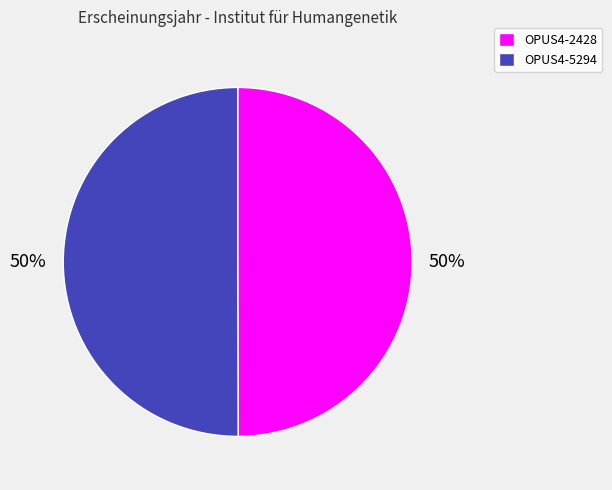

What is the ratio of the value at OPUS4-2428 to the value at OPUS4-5294?

1.0